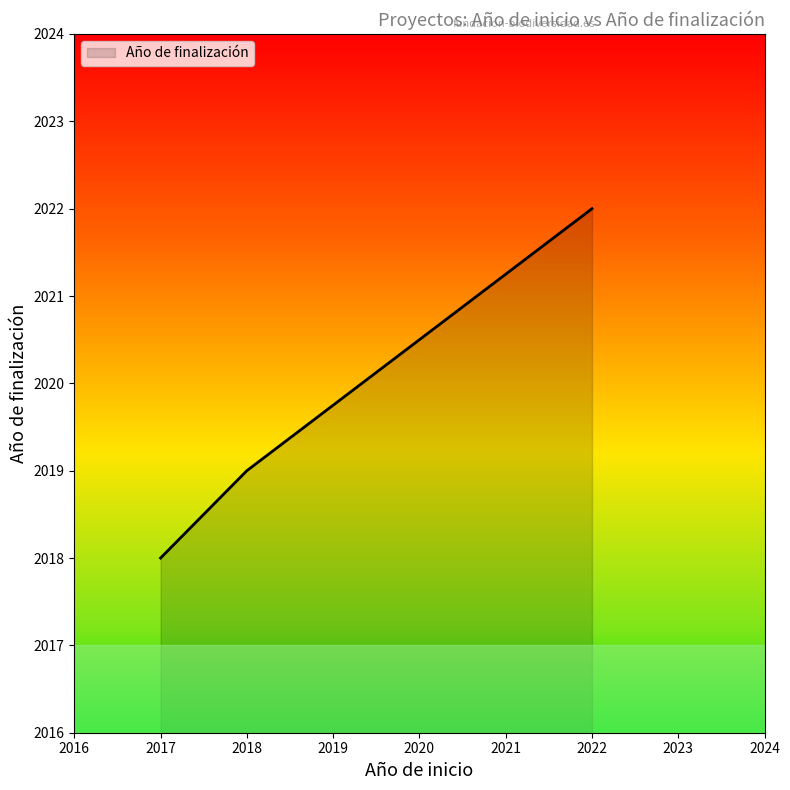

What is the sum of the values at 2018 and 2017?

4037